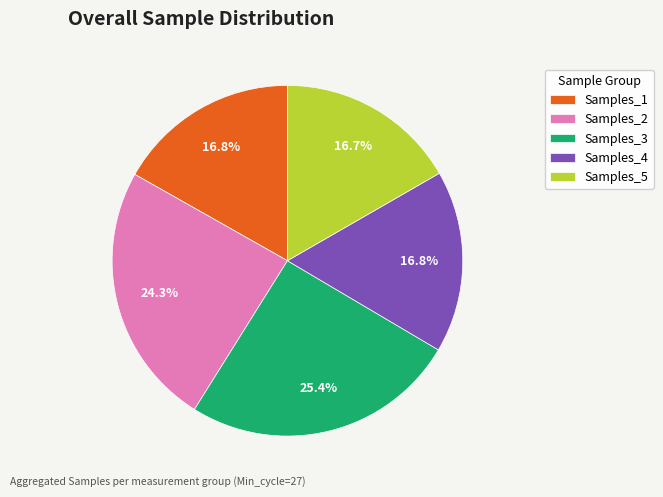

Between Samples_4 and Samples_2, which is larger?

Samples_2